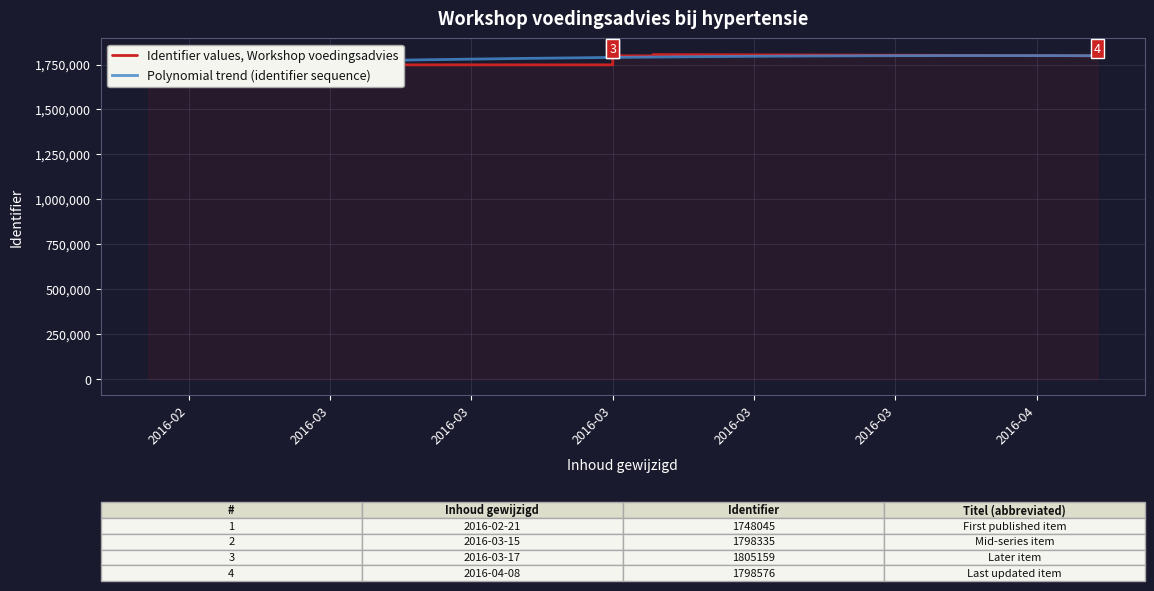

Where is the data nearest to the value 1776602?

2016-03